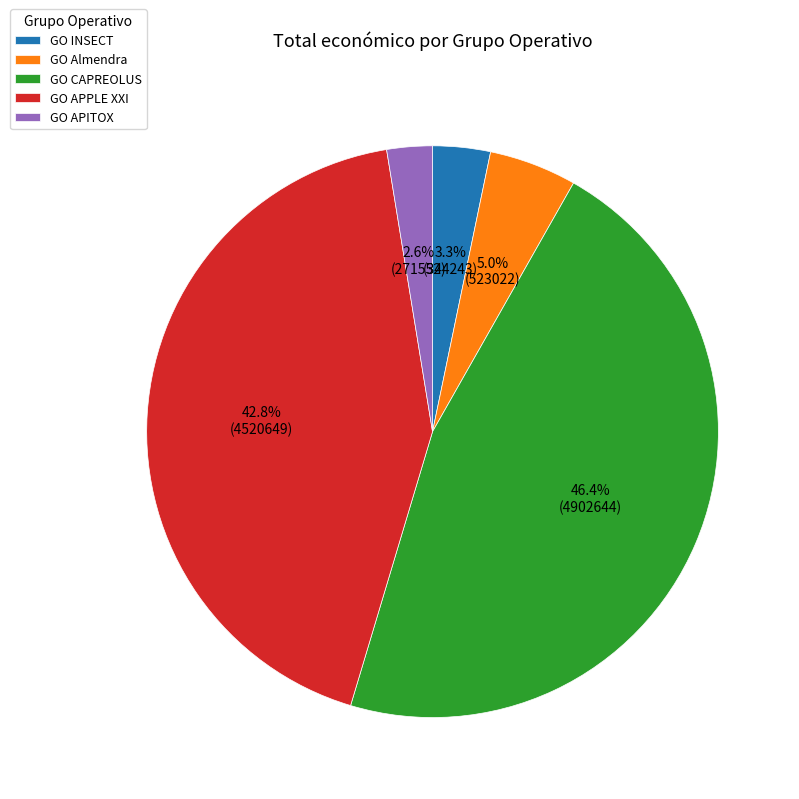

How many segments does this pie chart have?

5